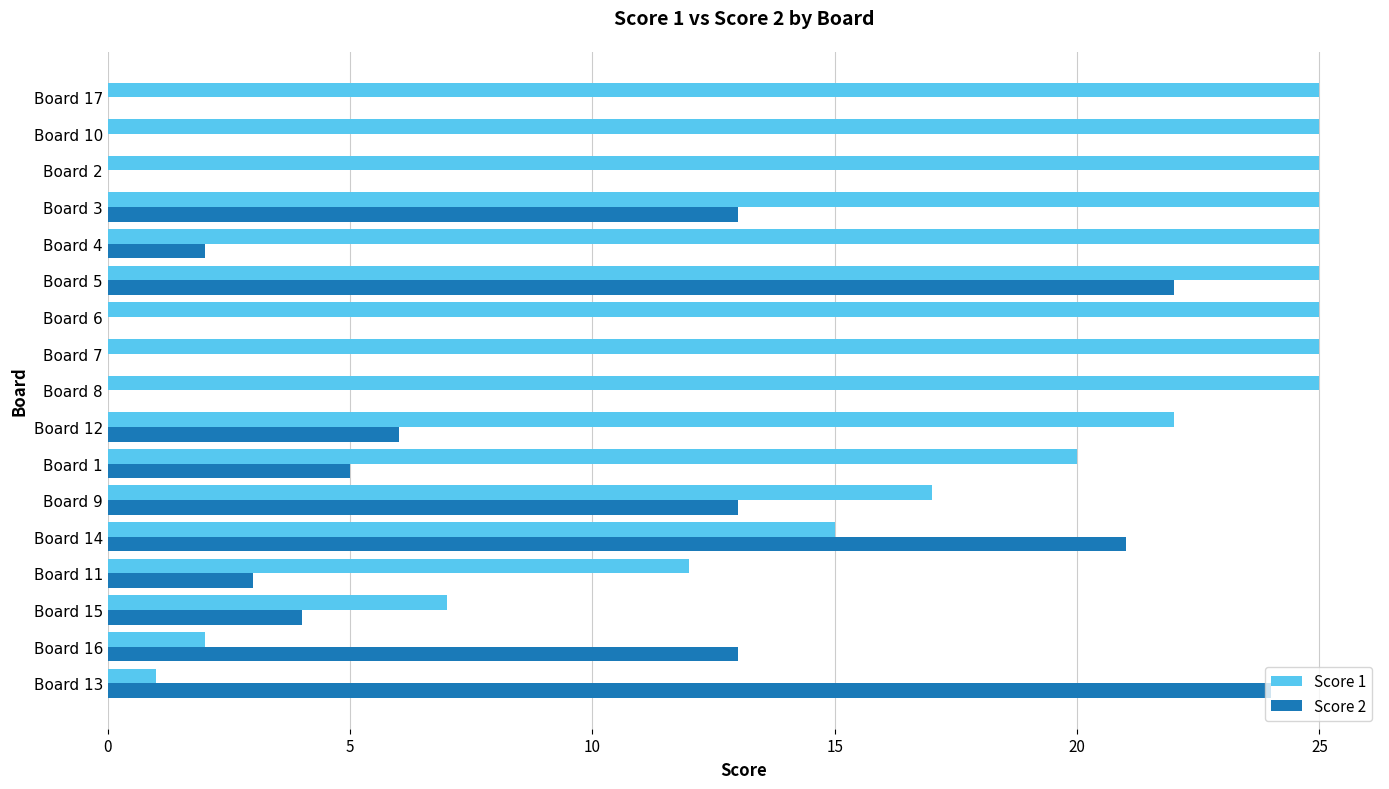

Between Board 9 and Board 3, which series saw the biggest shift?

Score 1